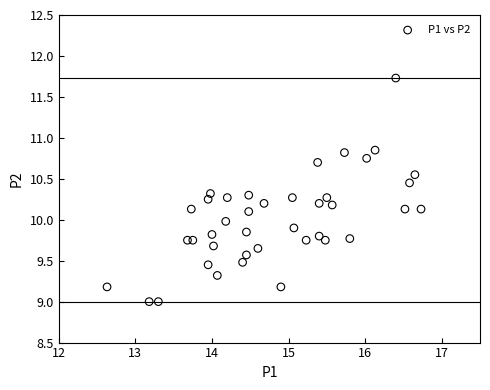

What is the range of Y values (max minus min)?

2.7